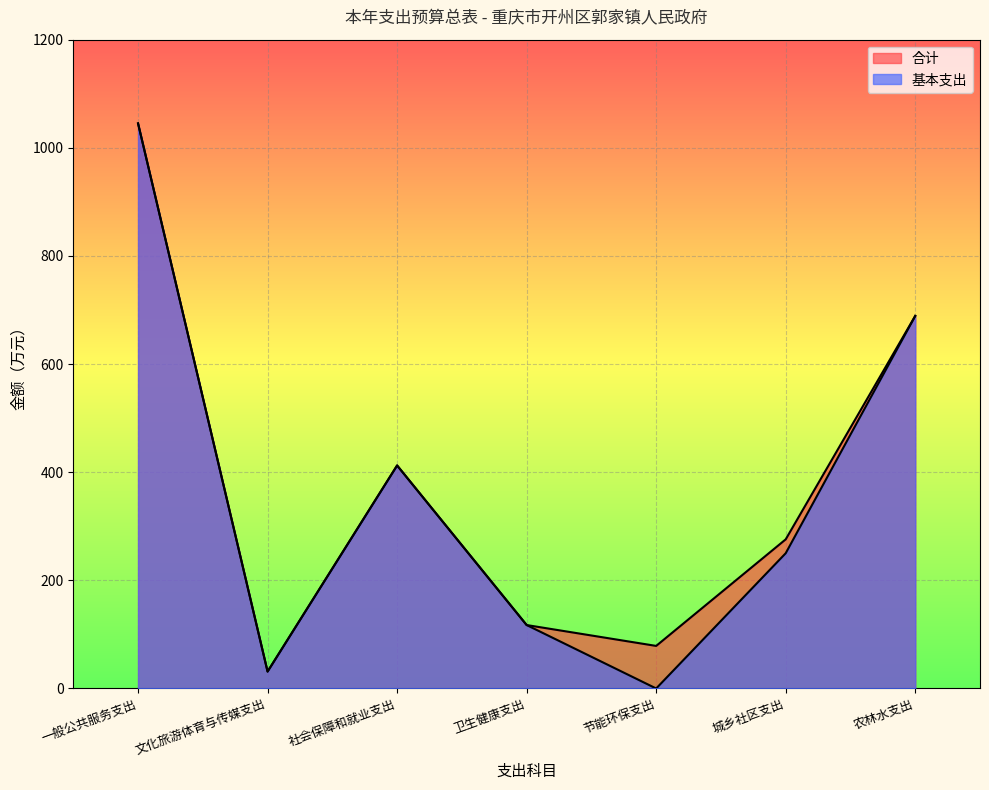

True or false: 基本支出 and 合计 intersect in this chart.

False